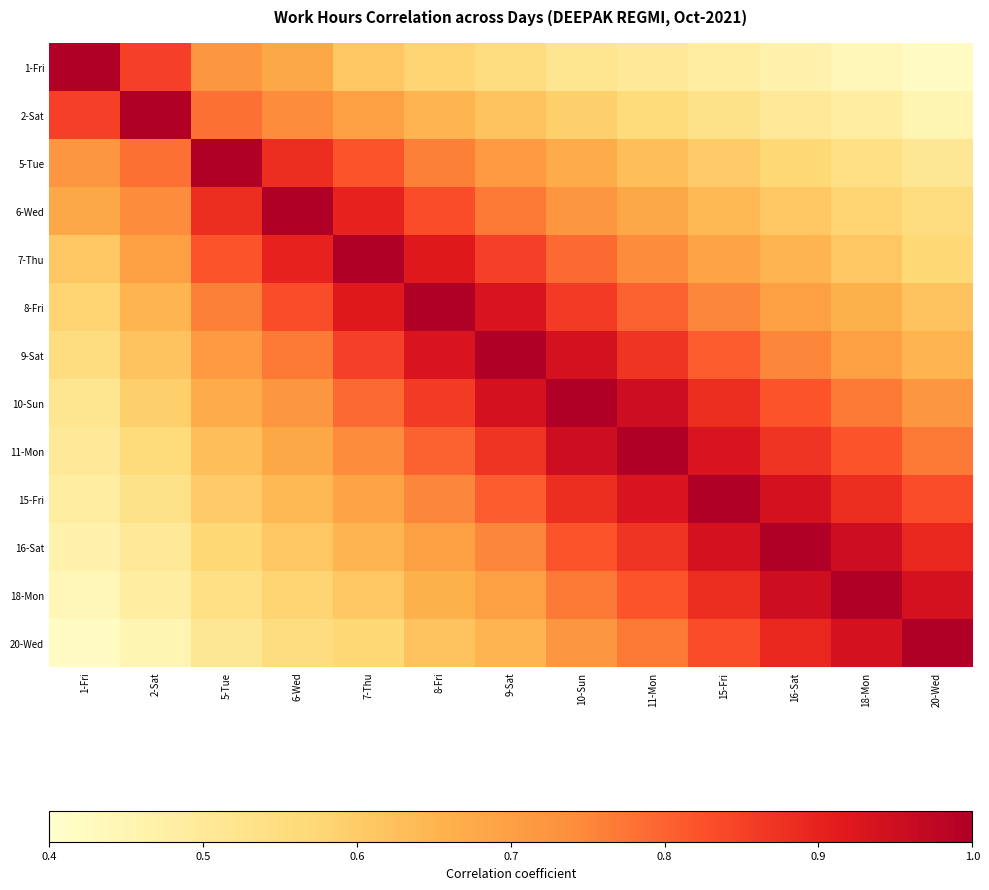

Rank the series at 1-Fri from lowest to highest value.

20-Wed, 18-Mon, 16-Sat, 15-Fri, 11-Mon, 10-Sun, 9-Sat, 8-Fri, 7-Thu, 6-Wed, 5-Tue, 2-Sat, 1-Fri